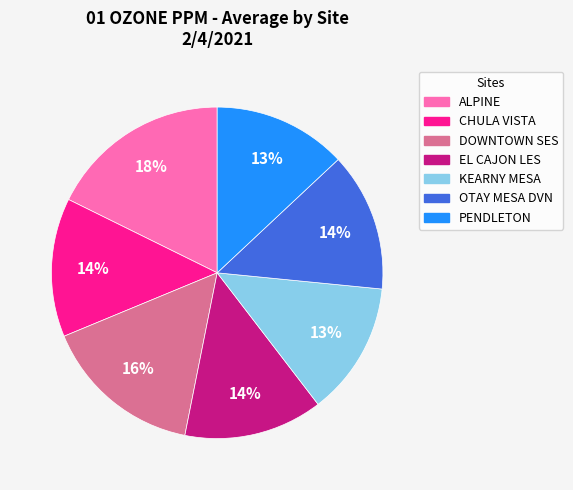

Combined, do ALPINE and OTAY MESA DVN account for over 50%?

No